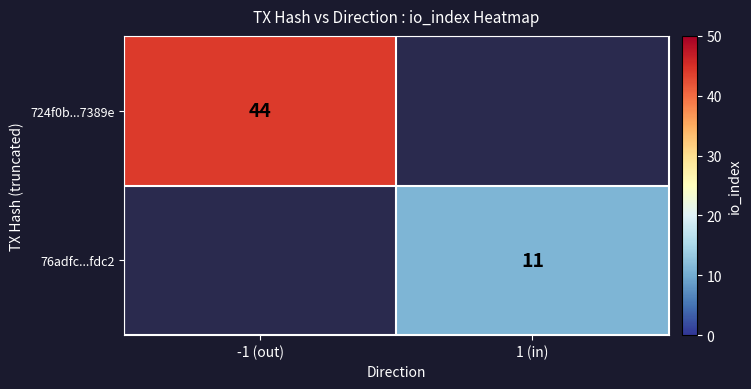

Is the value of 724f0b...7389e at -1 (out) greater than the value of 76adfc...fdc2 at 1 (in)?

Yes